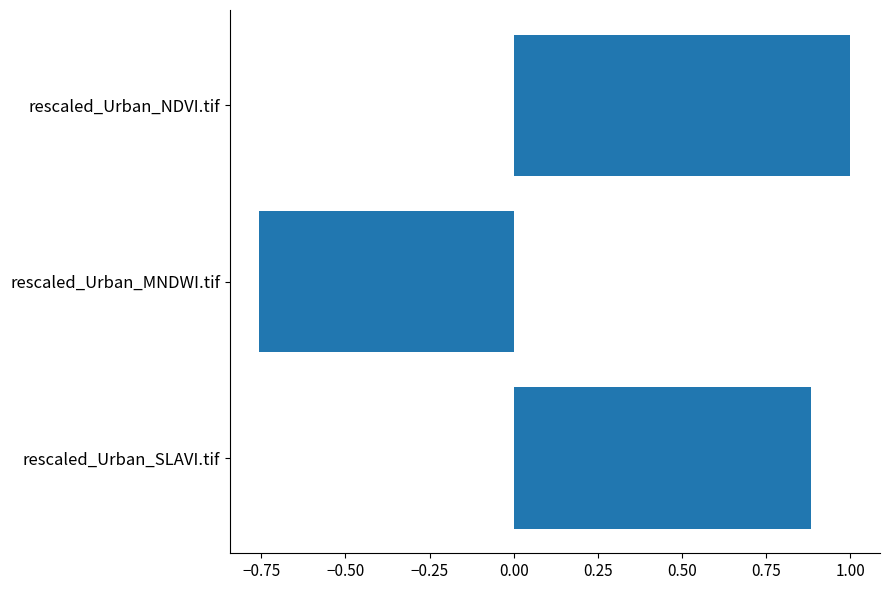

What is the label of the 2nd bar from the top?

rescaled_Urban_MNDWI.tif